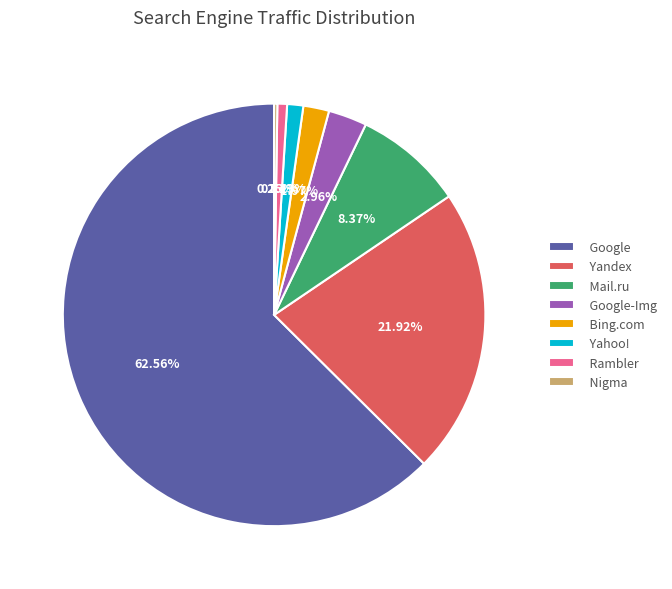

Is it true that Yahoo! is 14% of the pie?

False